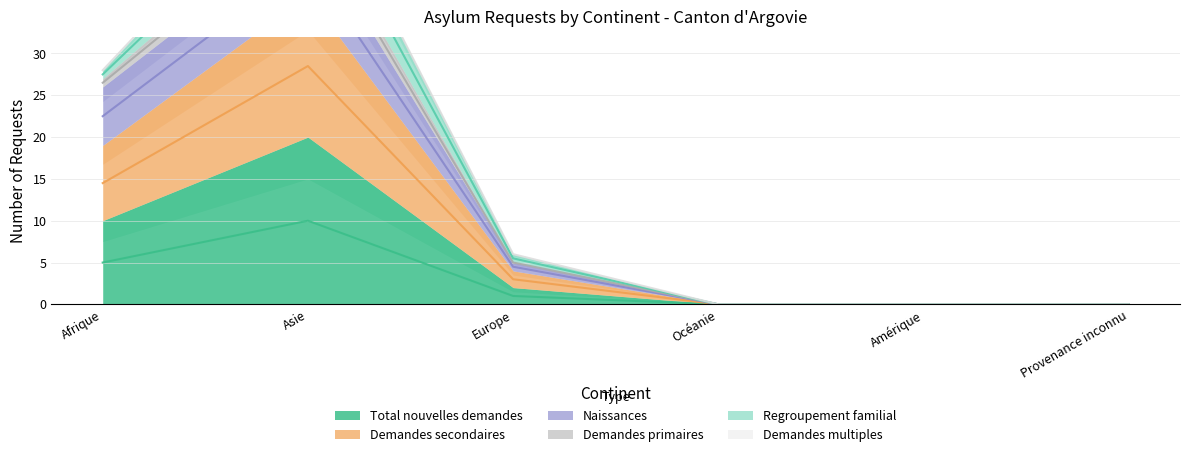

At which label does Total nouvelles demandes first exceed 3?

Afrique